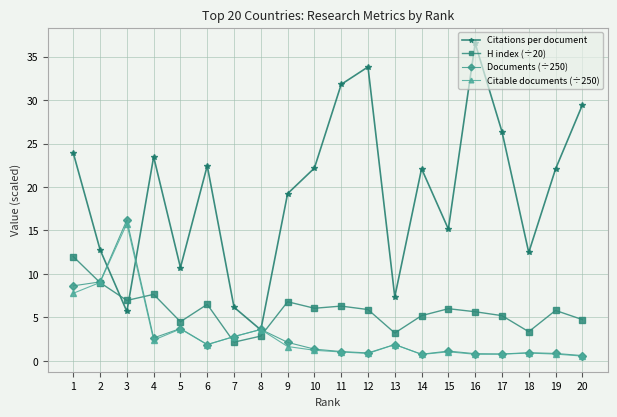

The Citable documents (÷250) series shows 4.5 at 2. True or false?

False